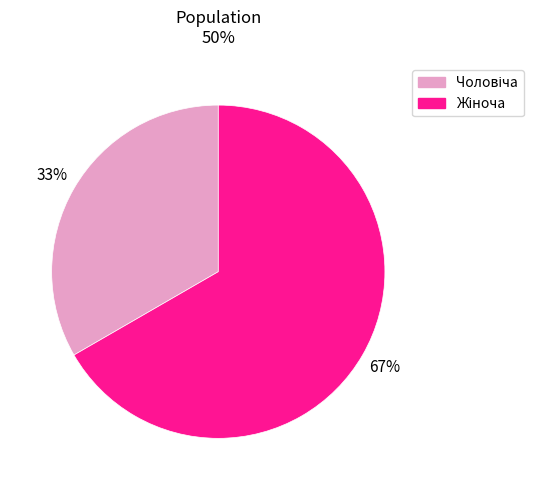

To the nearest percent, what is the average slice percentage?

50%